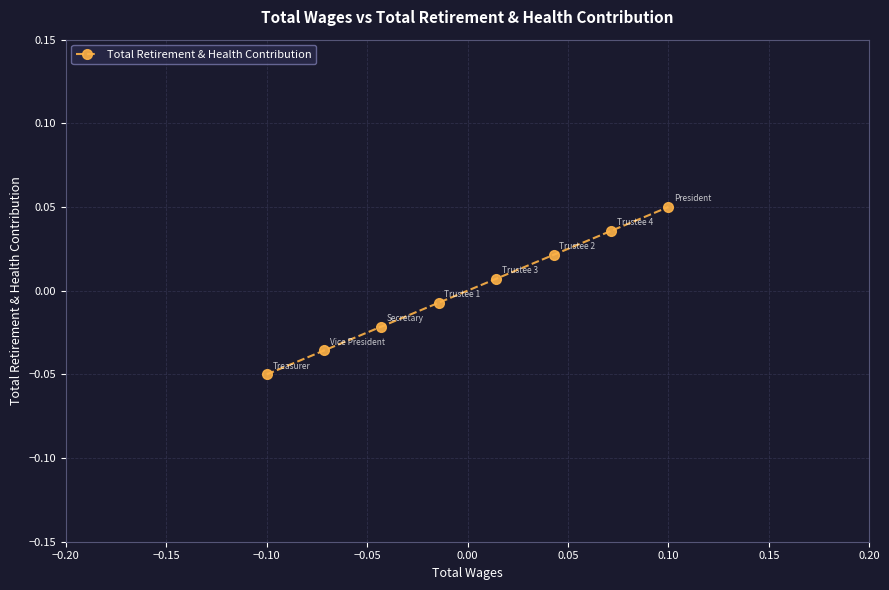

Reading left to right, extract all data points from this chart.

-0.1	-0.0	-0.0	-0.0	0.0	0.0	0.0	0.1